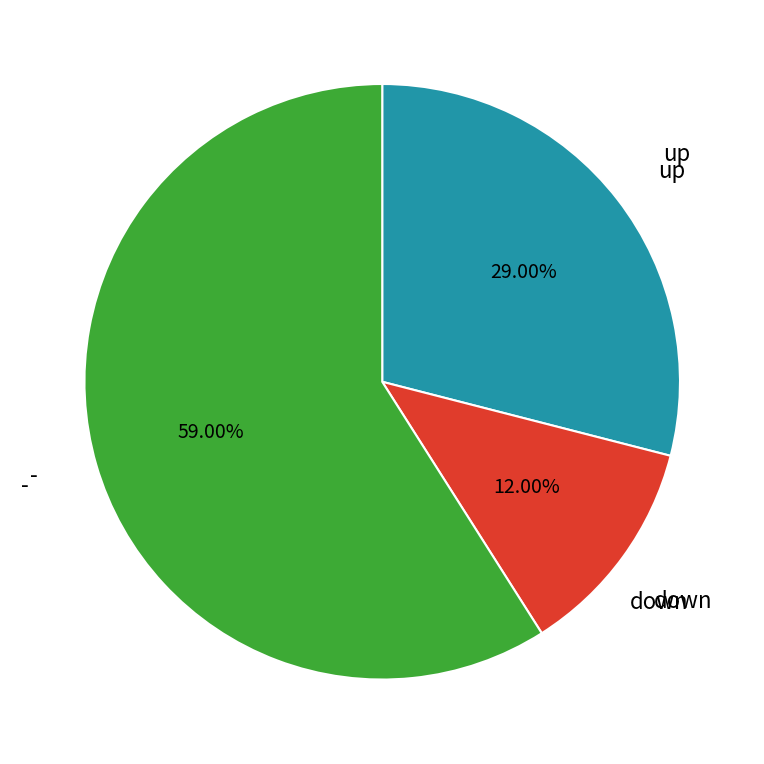

Does any single category account for the majority?

Yes